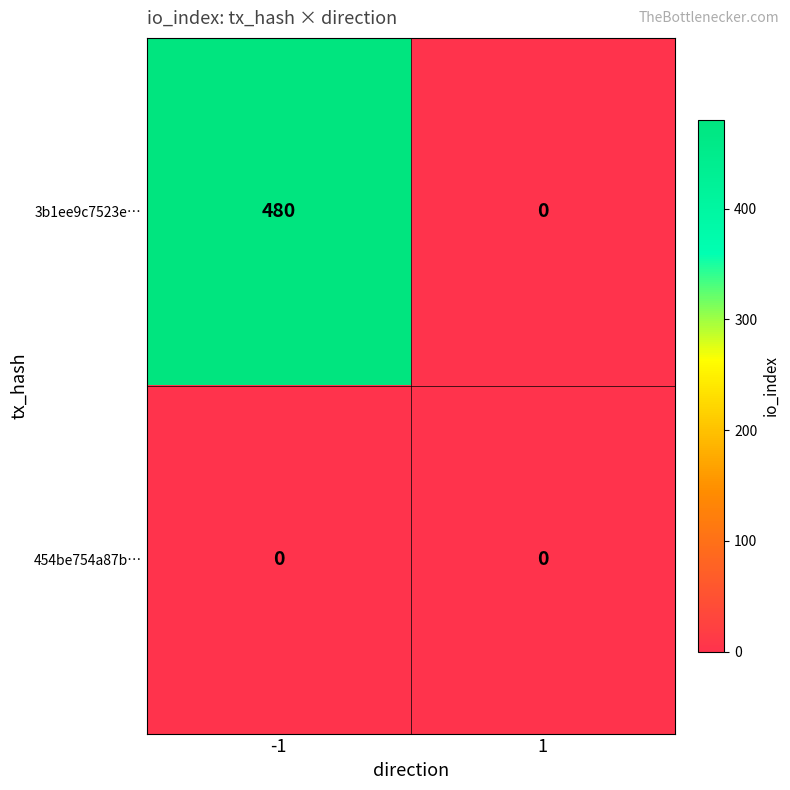

Which series changed the most between -1 and 1?

3b1ee9c7523e…